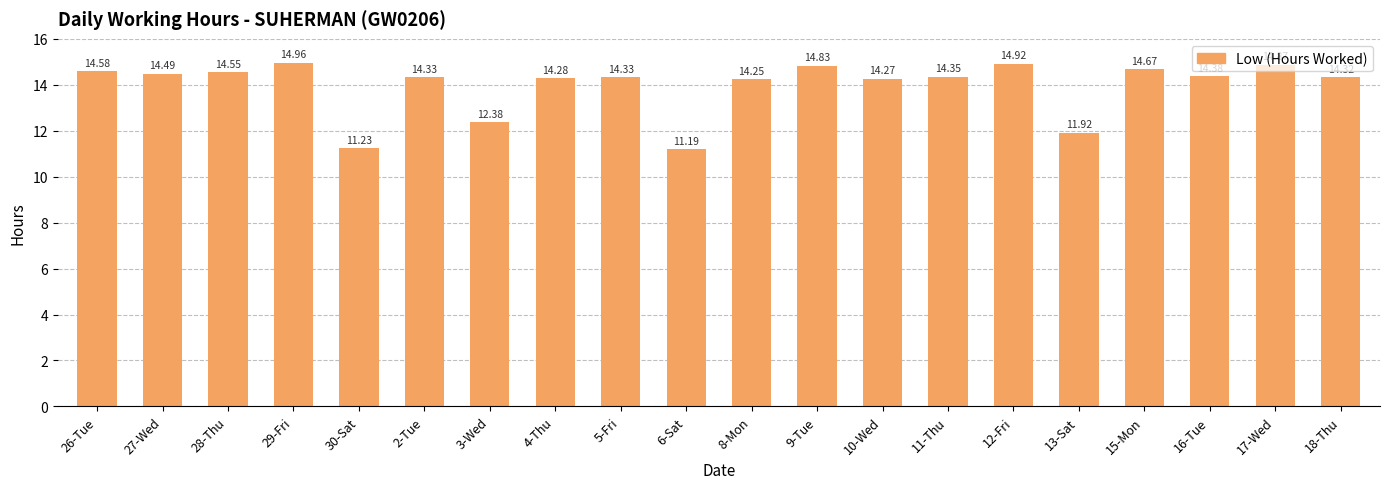

What is the difference between the second highest and second lowest values?

3.7